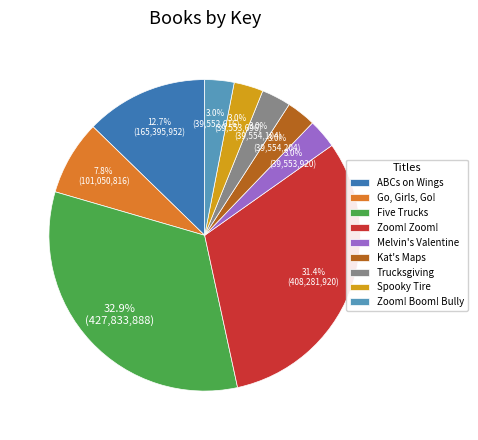

What is the ratio of the value at Kat's Maps to the value at Spooky Tire?

1.0